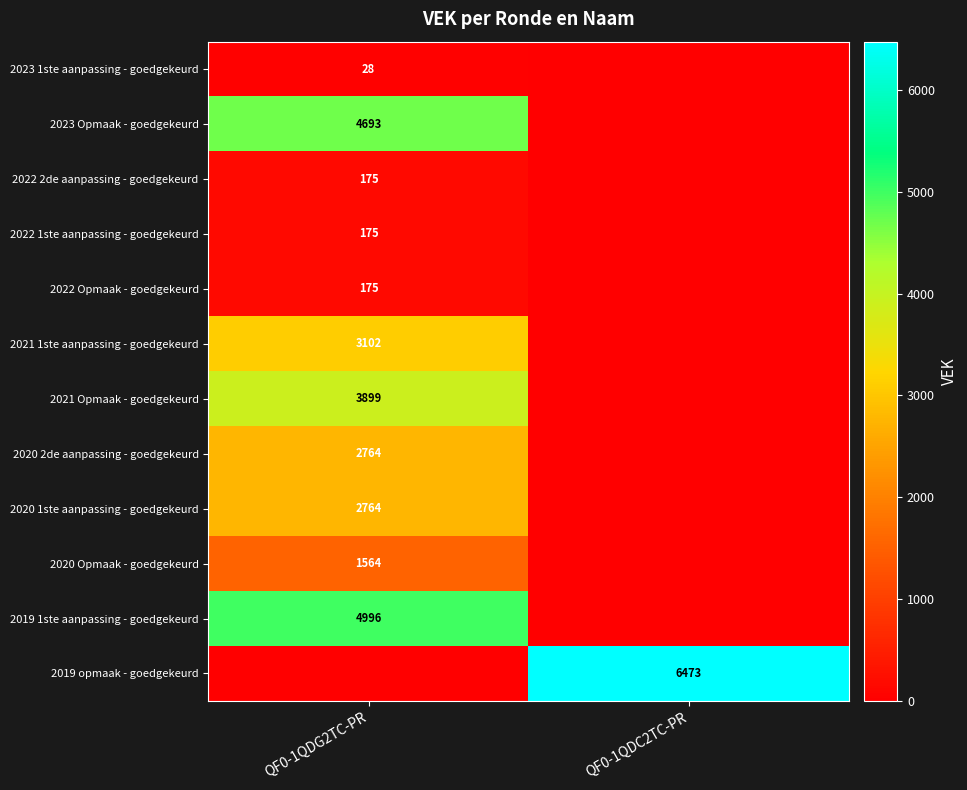

Is it true that 2021 Opmaak - goedgekeurd equals 1042 at QF0-1QDG2TC-PR?

False